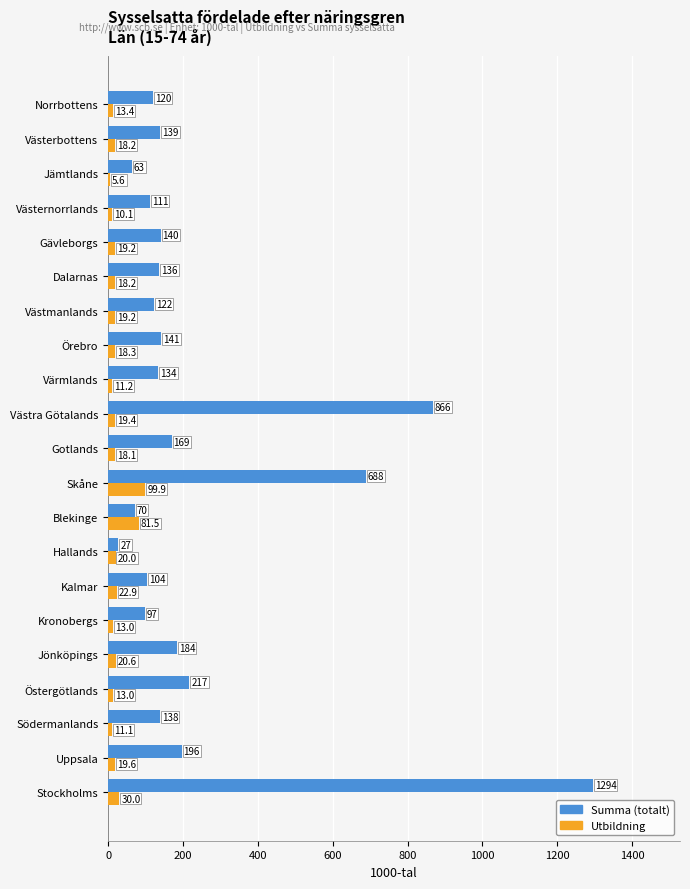

At which category is the sum across all series the highest?

Stockholms